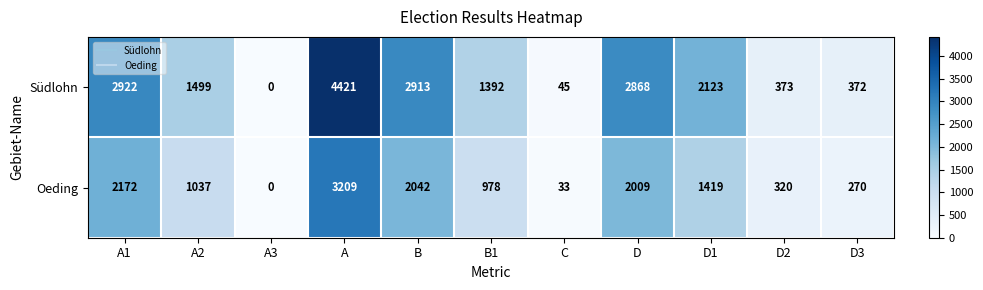

What is the difference between the Oeding values at D and A3?

2009